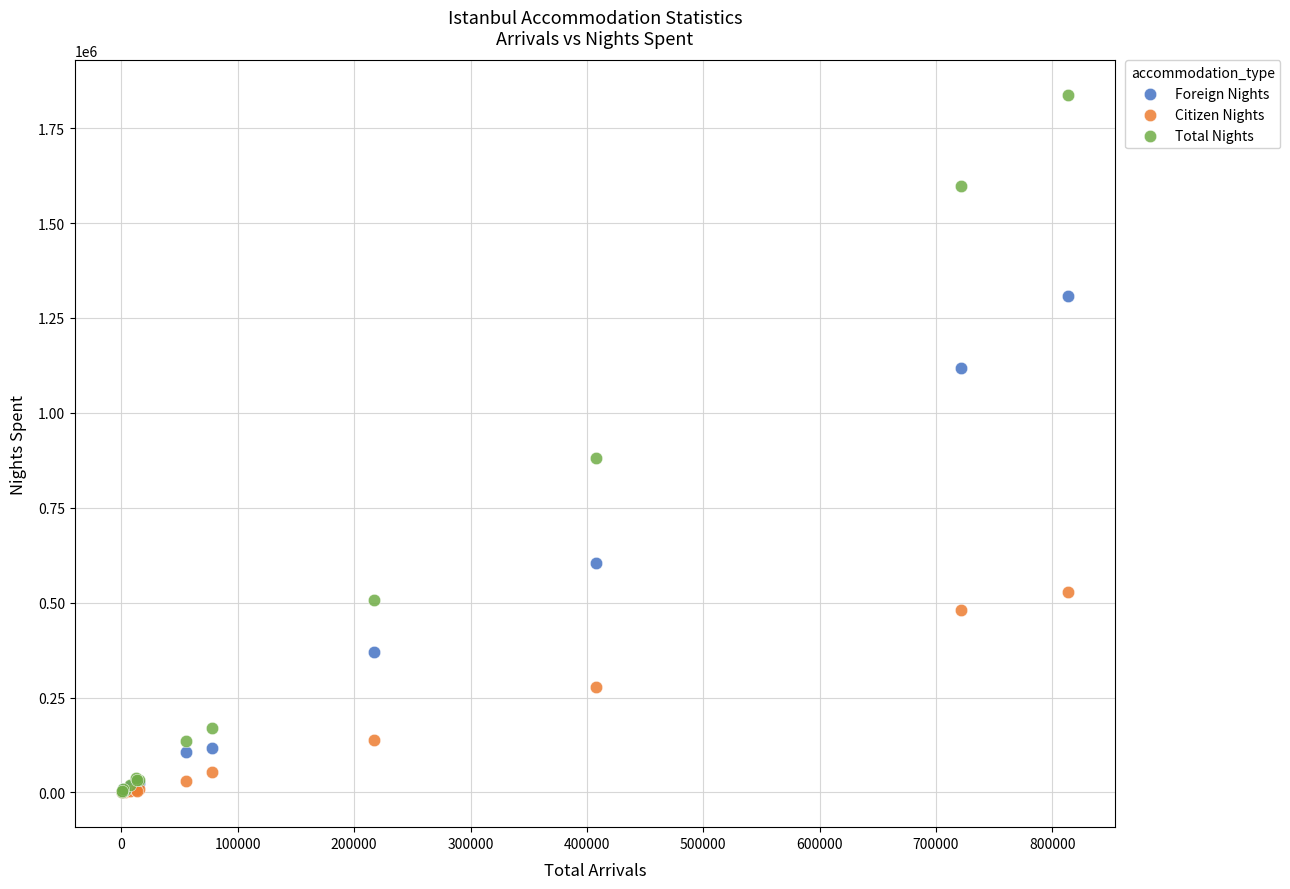

In the Total Nights series, what Y value is closest to 919304?

879979